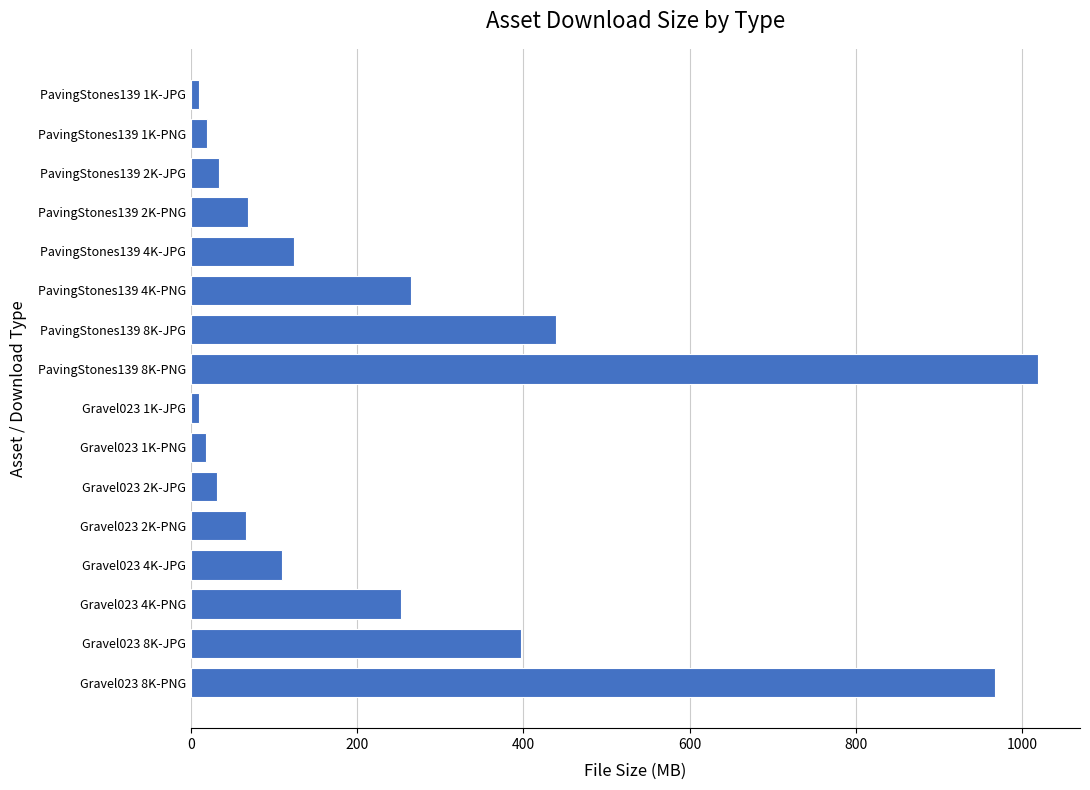

Are the bars horizontal?

Yes